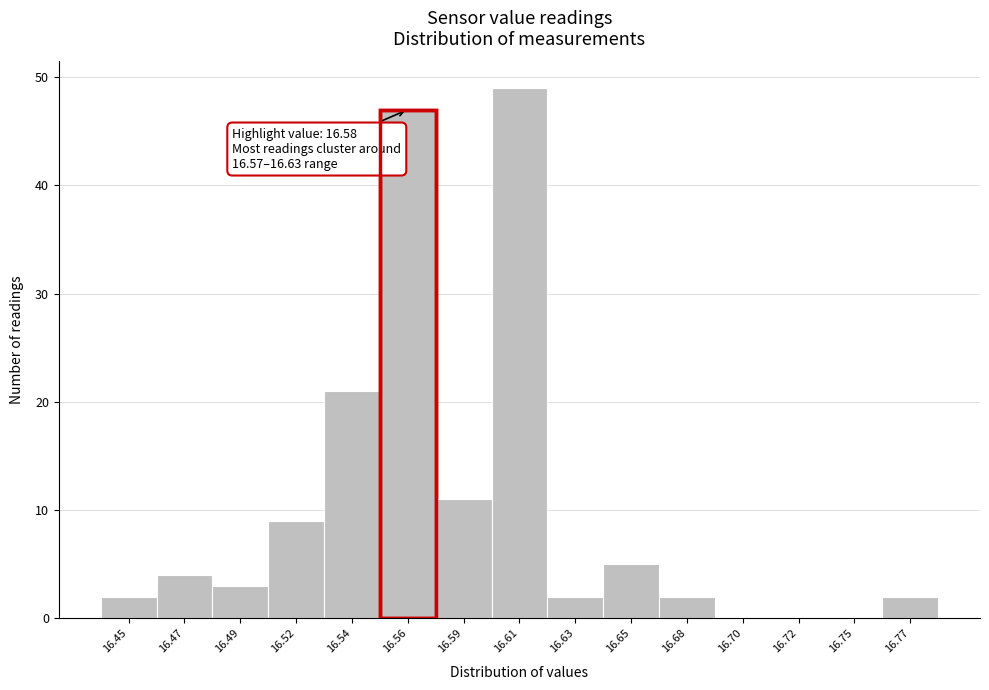

Reading right to left, transcribe all the data shown in this chart.

16.77=2	16.75=0	16.72=0	16.70=0	16.68=2	16.65=5	16.63=2	16.61=49	16.59=11	16.56=47	16.54=21	16.52=9	16.49=3	16.47=4	16.45=2